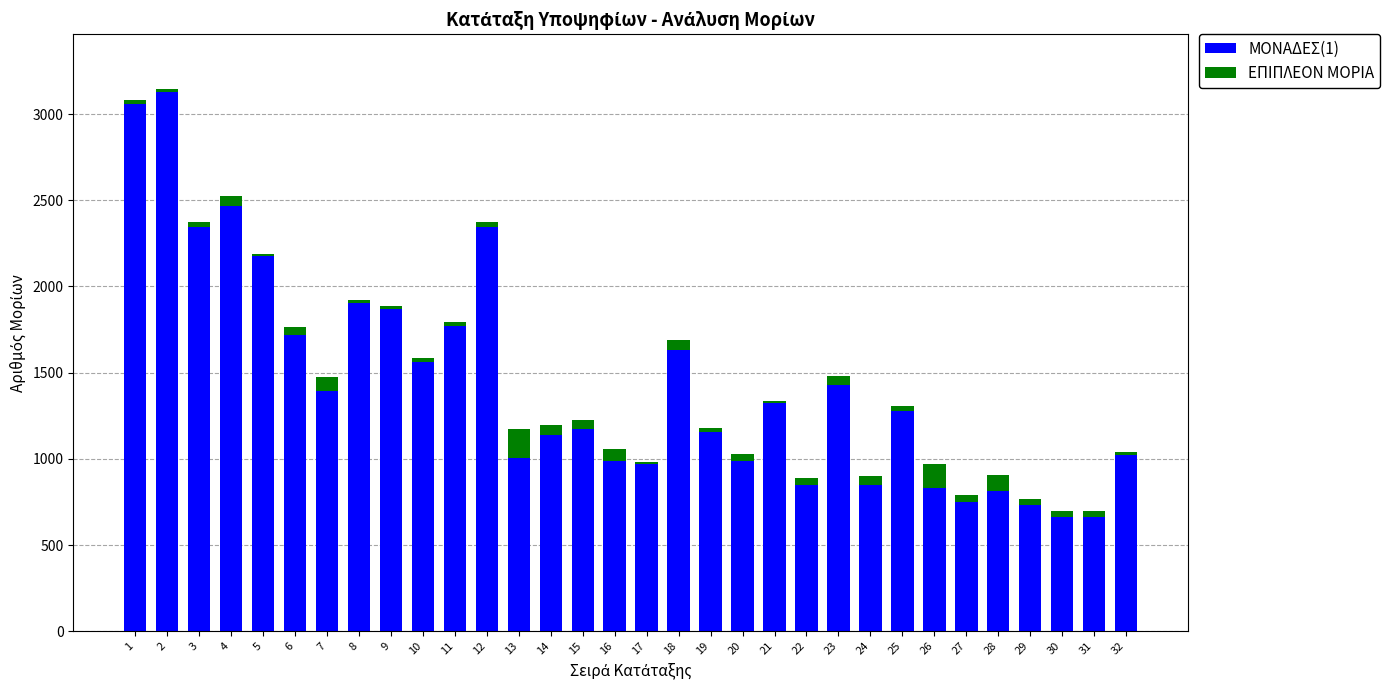

True or false: ΜΟΝΑΔΕΣ(1) has a value of 236 at 27.

False